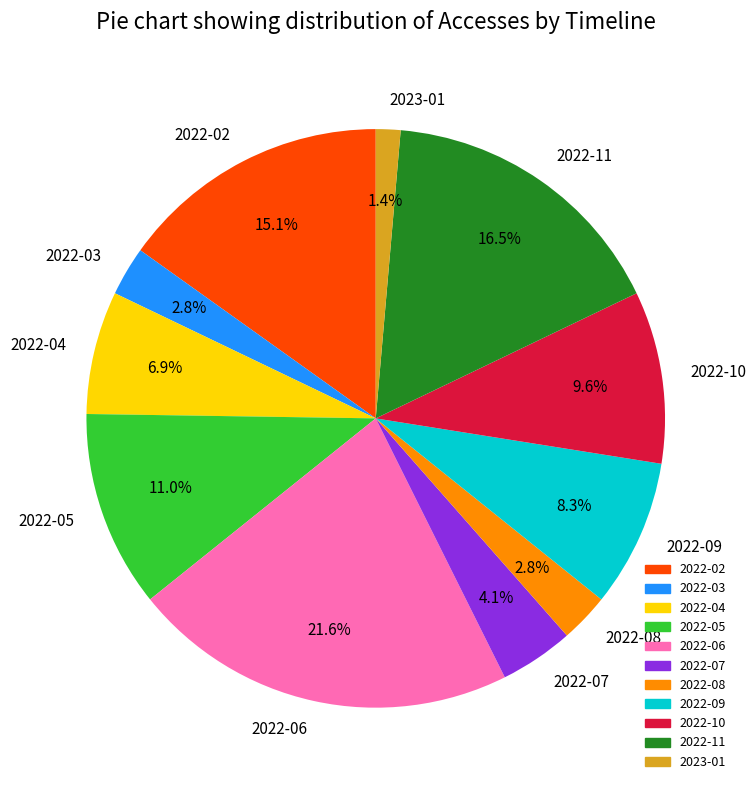

To the nearest percent, what percentage of the pie is 2022-03?

3%